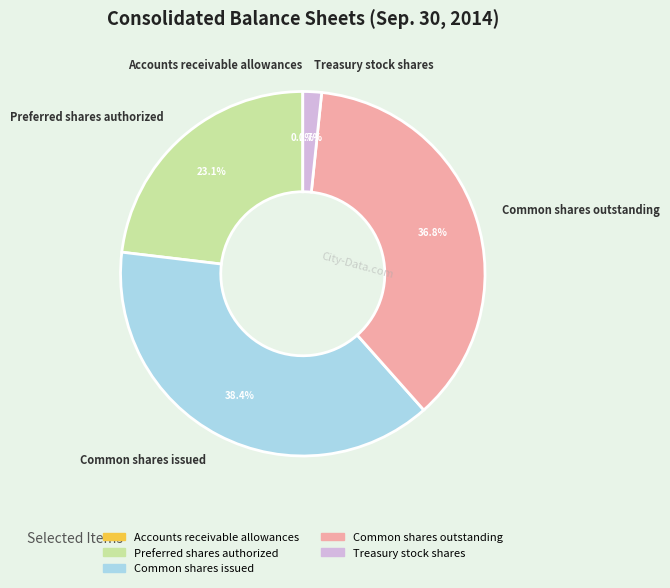

Is it true that Treasury stock shares is 2% of the pie?

True